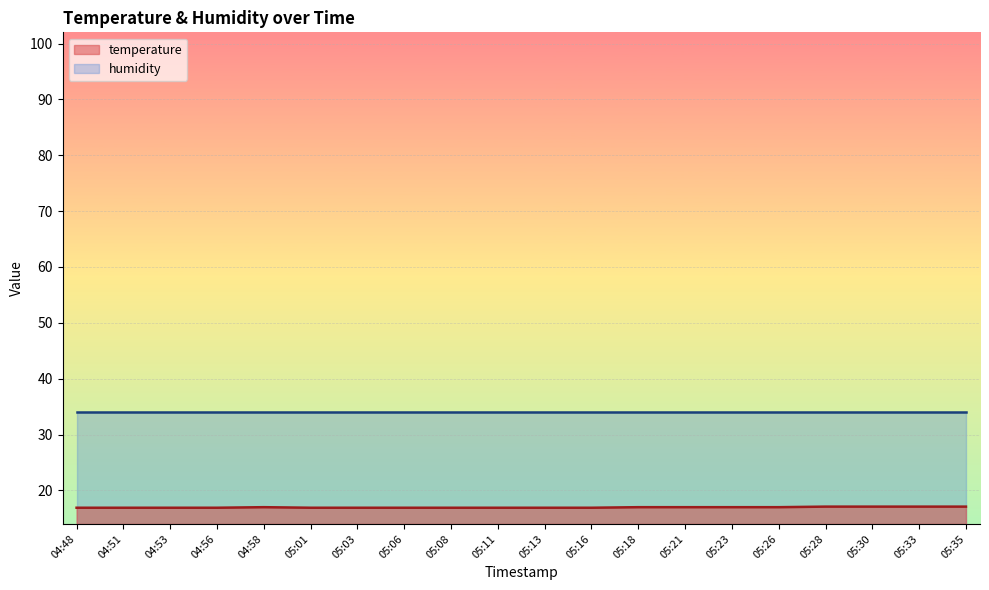

What is the sum of the values at 04:58 and 05:28?

34.1